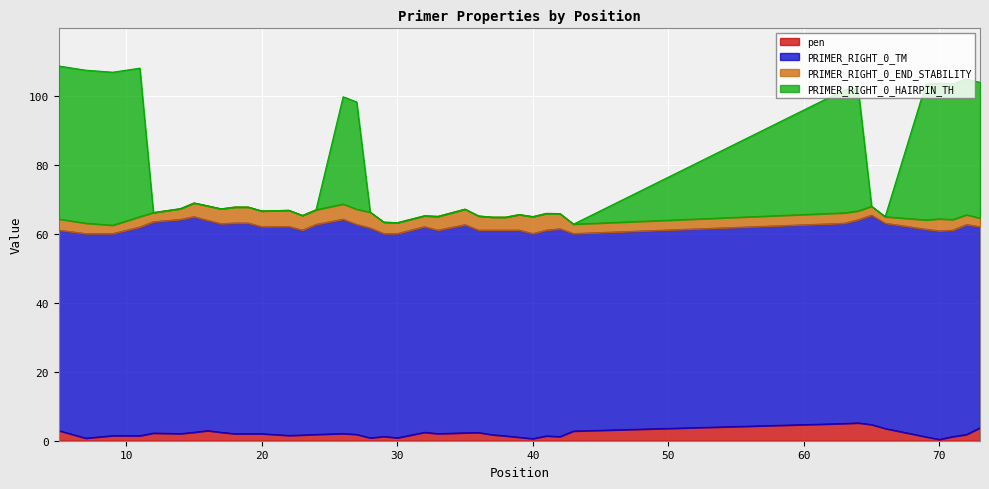

True or false: PRIMER_RIGHT_0_HAIRPIN_TH and pen intersect in this chart.

False